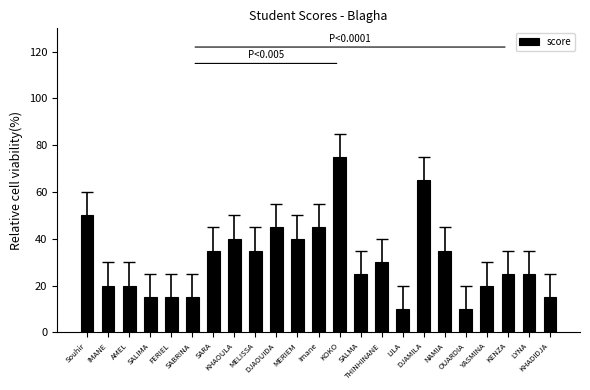

What is the difference between the maximum and minimum values?

65